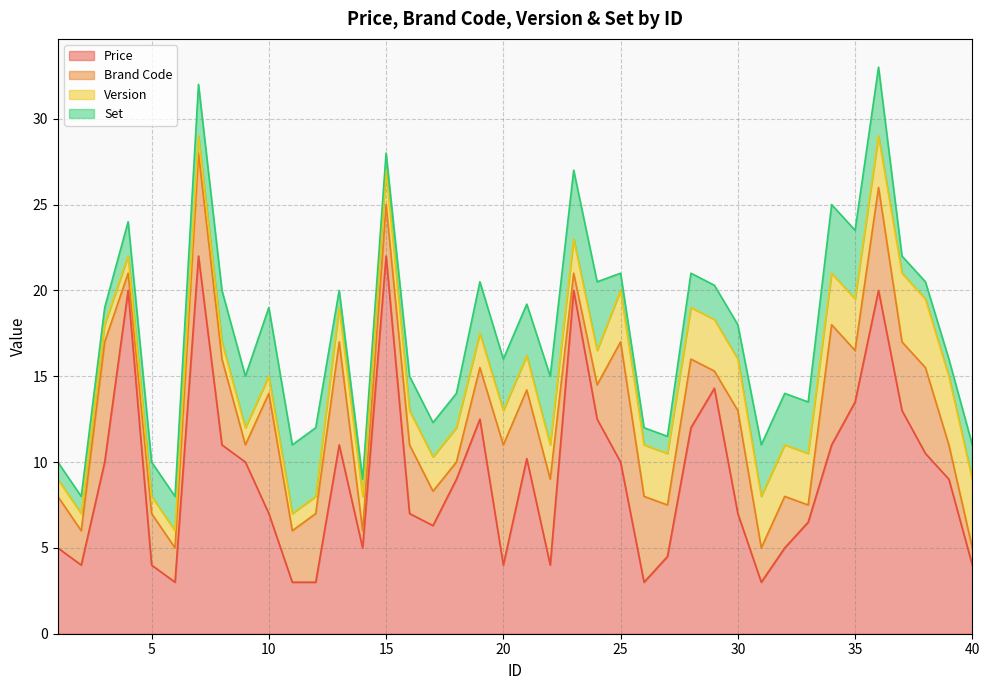

Reading left to right, what are all the values shown in this chart?

Price: 5.0	4.0	10.0	20.0	4.0	3.0	22.0	11.0	10.0	7.0	3.0	3.0	11.0	5.0	22.0	7.0	6.3	9.0	12.5	4.0	10.2	4.0	20.0	12.5	10.0	3.0	4.5	12.0	14.3	7.0	3.0	5.0	6.5	11.0	13.5	20.0	13.0	10.5	9.0	4.0
Brand Code: 3.0	2.0	7.0	1.0	3.0	2.0	6.0	5.0	1.0	7.0	3.0	4.0	6.0	1.0	3.0	4.0	2.0	1.0	3.0	7.0	4.0	5.0	1.0	2.0	7.0	5.0	3.0	4.0	1.0	6.0	2.0	3.0	1.0	7.0	3.0	6.0	4.0	5.0	2.0	1.0
Version: 1.0	1.0	1.0	1.0	1.0	1.0	1.0	1.0	1.0	1.0	1.0	1.0	2.0	2.0	2.0	2.0	2.0	2.0	2.0	2.0	2.0	2.0	2.0	2.0	3.0	3.0	3.0	3.0	3.0	3.0	3.0	3.0	3.0	3.0	3.0	3.0	4.0	4.0	4.0	4.0
Set: 1.0	1.0	1.0	2.0	2.0	2.0	3.0	3.0	3.0	4.0	4.0	4.0	1.0	1.0	1.0	2.0	2.0	2.0	3.0	3.0	3.0	4.0	4.0	4.0	1.0	1.0	1.0	2.0	2.0	2.0	3.0	3.0	3.0	4.0	4.0	4.0	1.0	1.0	1.0	2.0